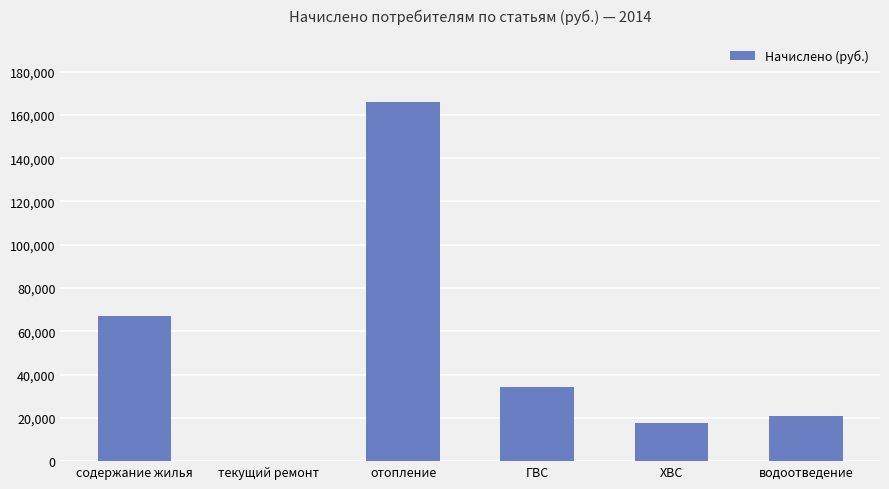

Where is the data nearest to the value 82879?

содержание жилья